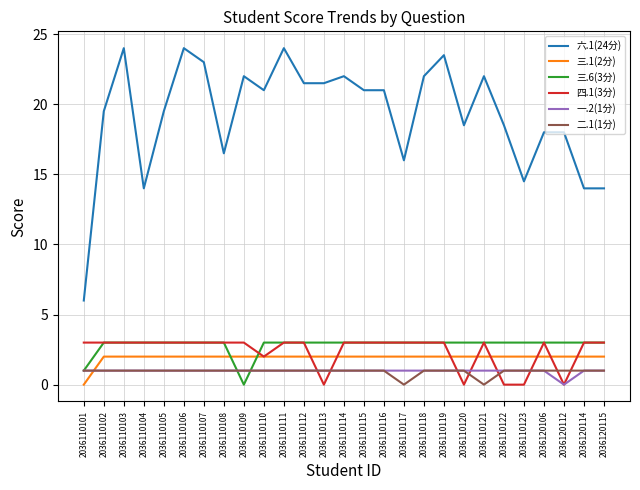

Which series has the largest range (max minus min)?

六.1(24分)